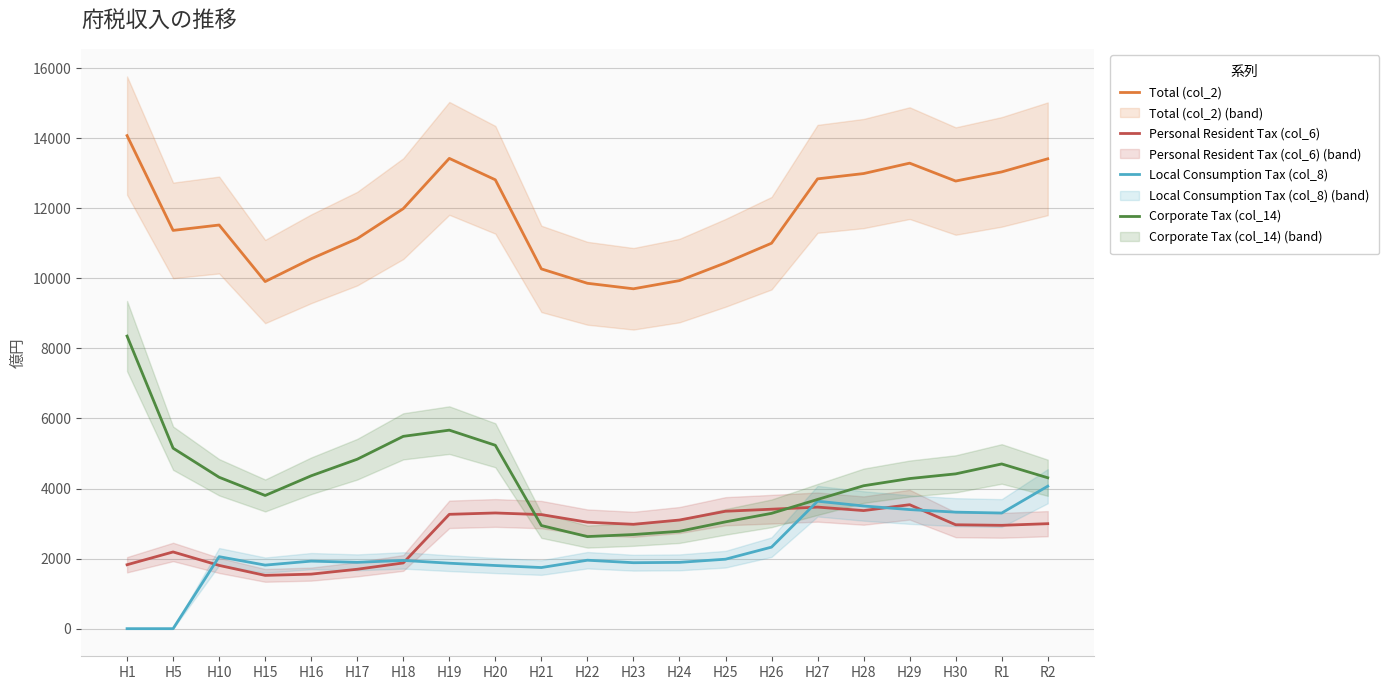

Reading left to right, what are all the values shown in this chart?

Total (col_2): H1=14075.0	H5=11369.0	H10=11522.8	H15=9909.0	H16=10559.0	H17=11133.8	H18=11990.0	H19=13424.9	H20=12813.4	H21=10270.0	H22=9859.7	H23=9702.1	H24=9936.2	H25=10442.1	H26=11003.2	H27=12840.4	H28=12991.9	H29=13288.7	H30=12778.0	R1=13039.0	R2=13413.0
Personal Resident Tax (col_6): H1=1825.0	H5=2190.0	H10=1806.0	H15=1521.0	H16=1557.0	H17=1696.0	H18=1876.0	H19=3264.0	H20=3303.0	H21=3256.0	H22=3039.0	H23=2979.0	H24=3101.0	H25=3352.0	H26=3410.0	H27=3470.4	H28=3370.9	H29=3538.8	H30=2966.0	R1=2950.0	R2=2997.0
Local Consumption Tax (col_8): H1=0.0	H5=0.0	H10=2055.3	H15=1814.2	H16=1928.4	H17=1893.2	H18=1948.4	H19=1868.7	H20=1802.9	H21=1744.9	H22=1954.0	H23=1883.0	H24=1892.7	H25=1983.1	H26=2327.8	H27=3638.7	H28=3502.0	H29=3399.5	H30=3326.0	R1=3301.0	R2=4067.0
Corporate Tax (col_14): H1=8352.0	H5=5152.0	H10=4322.0	H15=3802.0	H16=4364.0	H17=4837.0	H18=5490.0	H19=5667.0	H20=5235.0	H21=2944.0	H22=2629.0	H23=2687.0	H24=2780.0	H25=3049.0	H26=3292.0	H27=3689.1	H28=4079.9	H29=4285.2	H30=4419.0	R1=4702.0	R2=4308.0